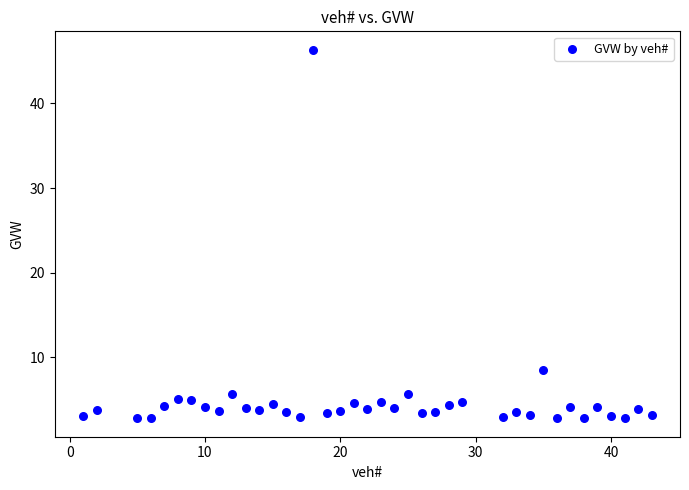

What Y value in the scatter plot is closest to 24?

8.5